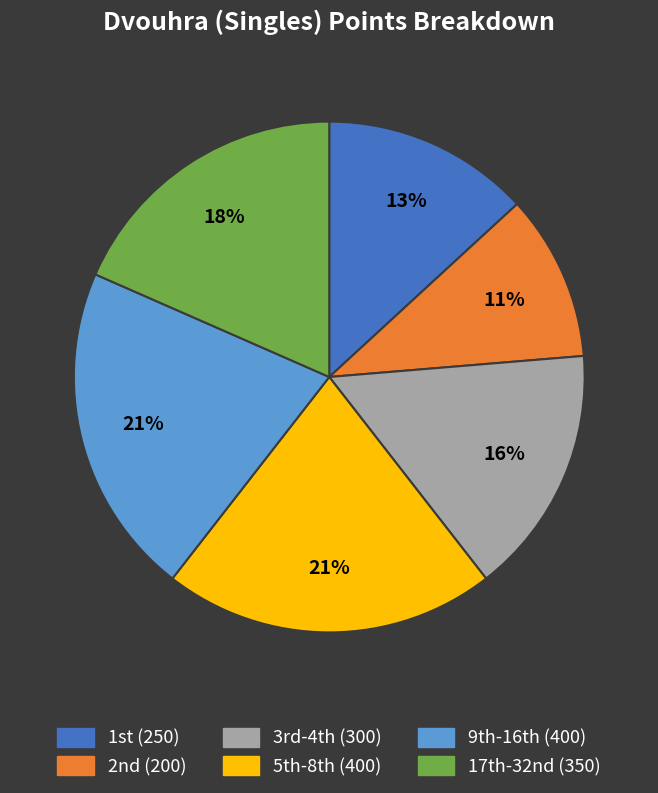

To the nearest percent, what is the average slice percentage?

17%